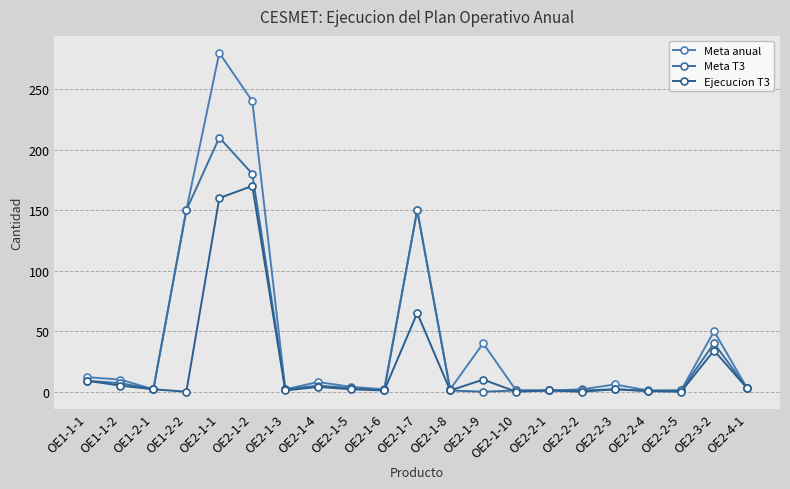

What is the total value across all series at OE2-4-1?

9.0